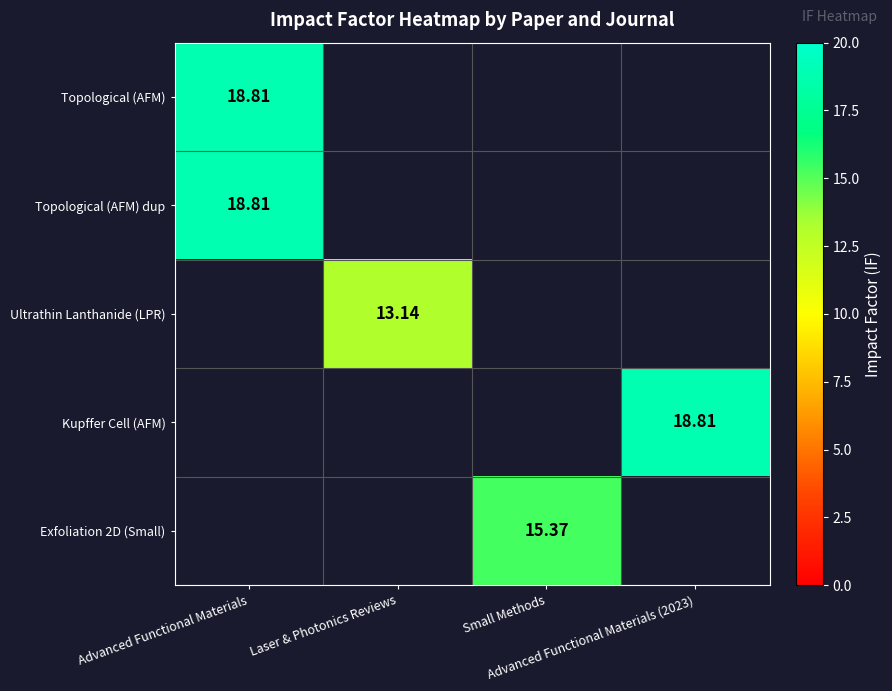

Rank the categories by Topological (AFM) value from lowest to highest.

Advanced Functional Materials, Laser & Photonics Reviews, Small Methods, Advanced Functional Materials (2023)